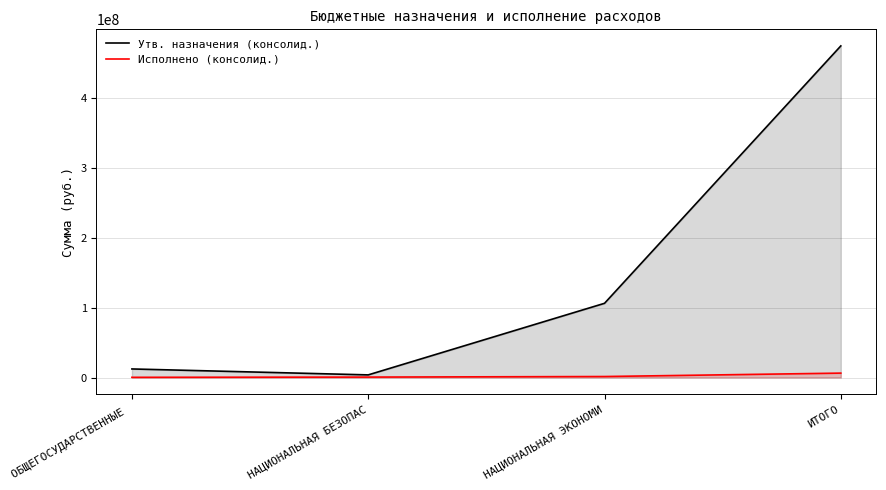

Reading right to left, what are all the values shown in this chart?

Утв. назначения (консолид.): 474129398.0	106097100.0	3746710.0	12236300.0
Исполнено (консолид.): 6290751.5	1409965.1	605650.0	266370.0